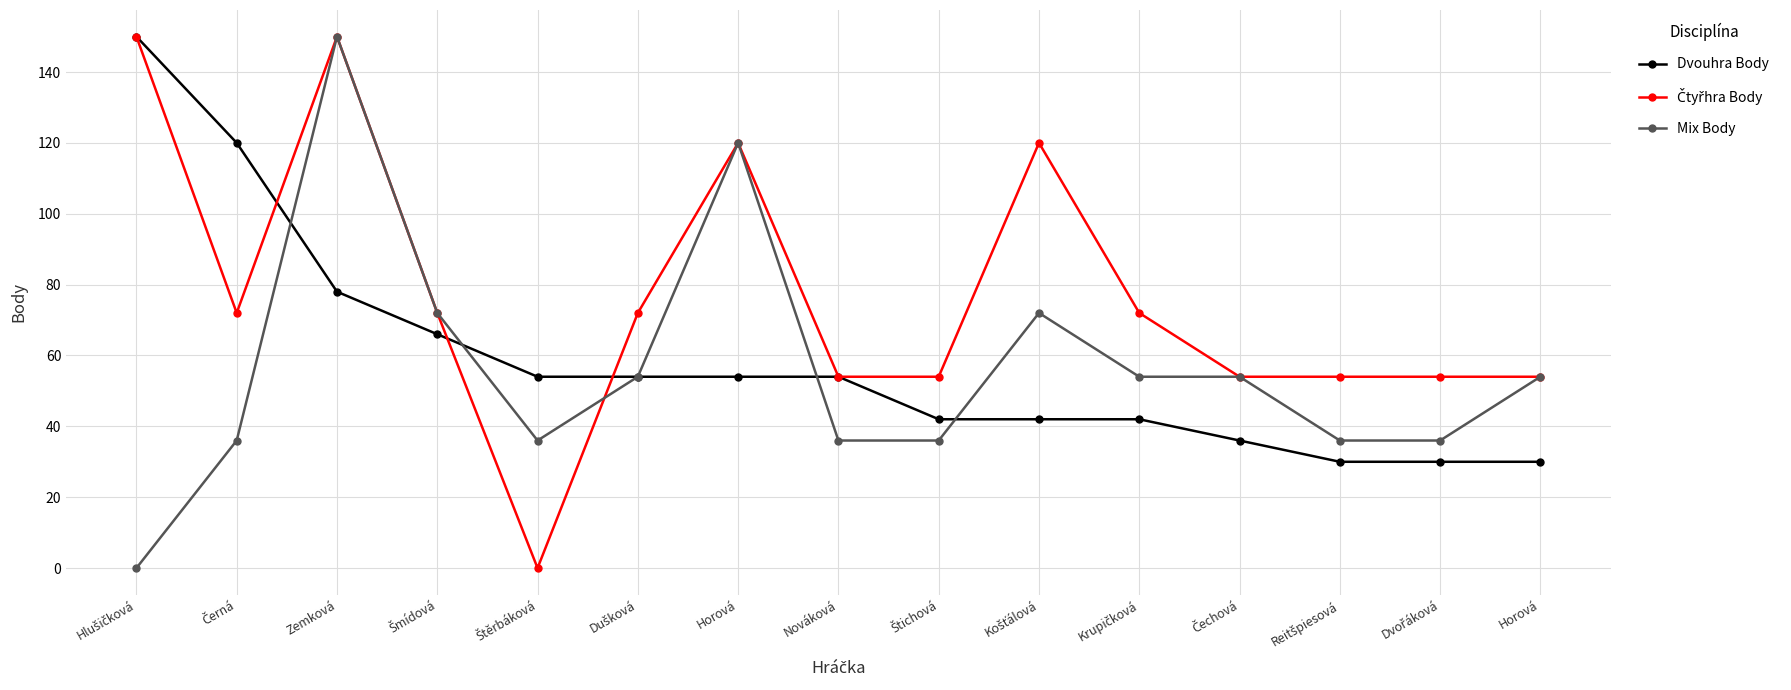

Count the number of data series in this chart.

3